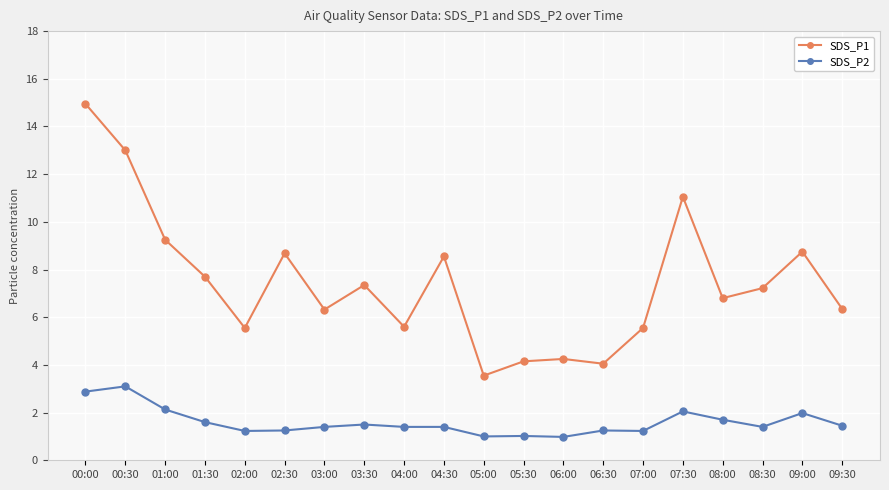

What are all the series names shown in the legend?

SDS_P1, SDS_P2